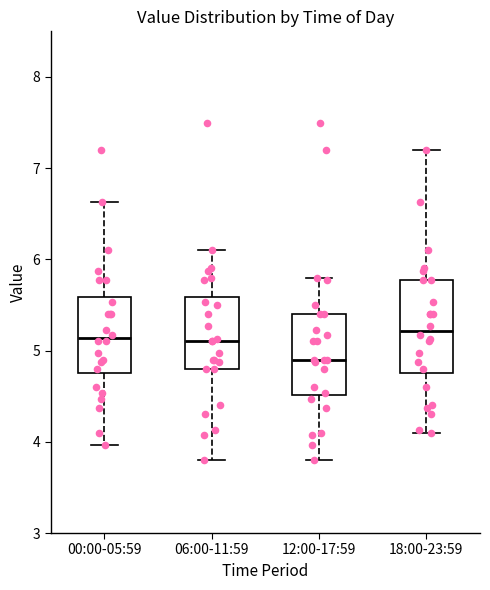

Comparing the boxes themselves (not the whiskers), which one is the tallest?

18:00-23:59